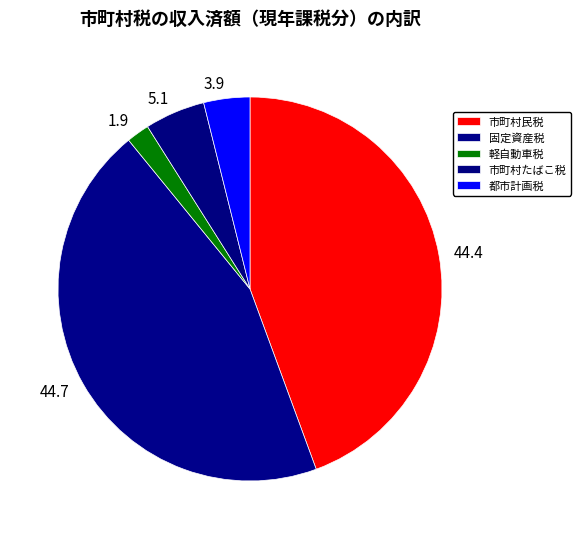

Is it true that 固定資産税 is 45% of the pie?

True